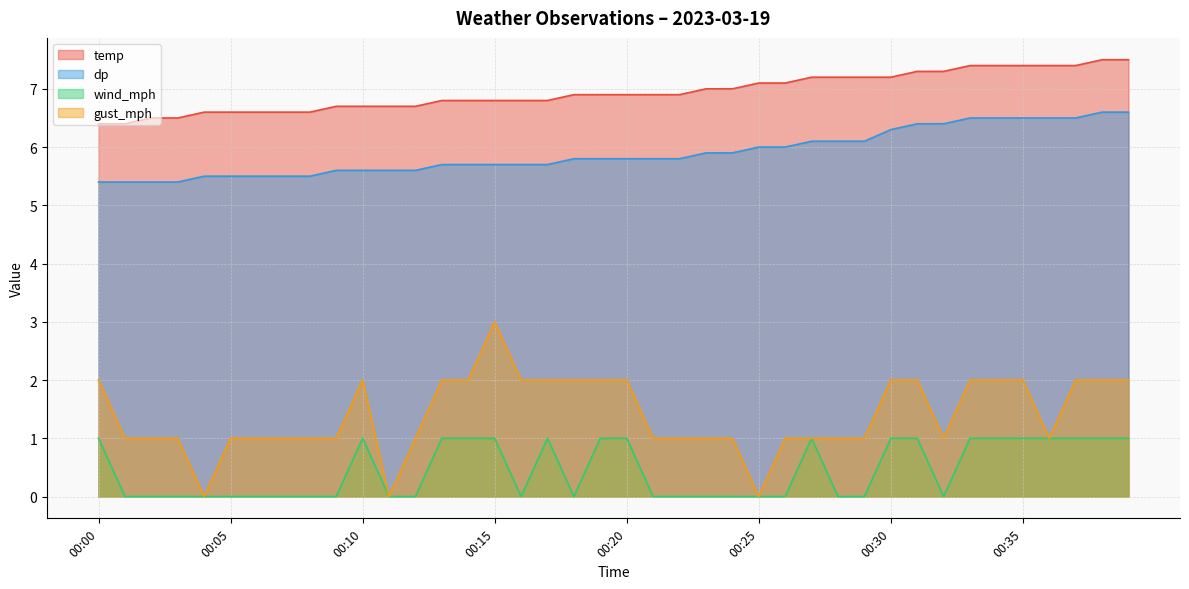

How many categories are shown in the chart?

40